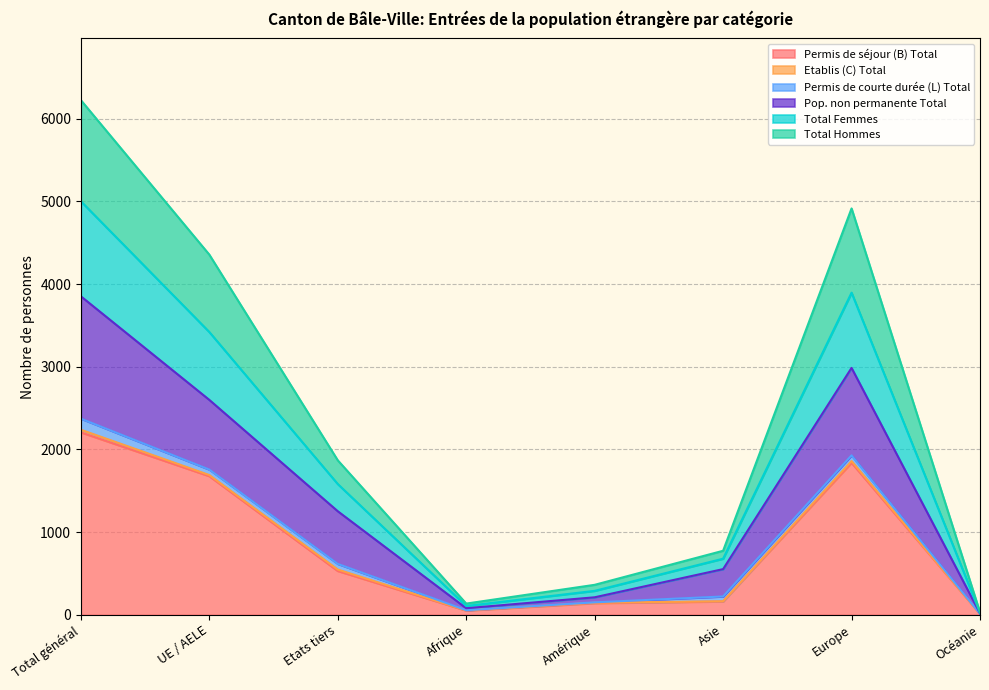

Where is the first local maximum for Permis de séjour (B) Total?

Europe